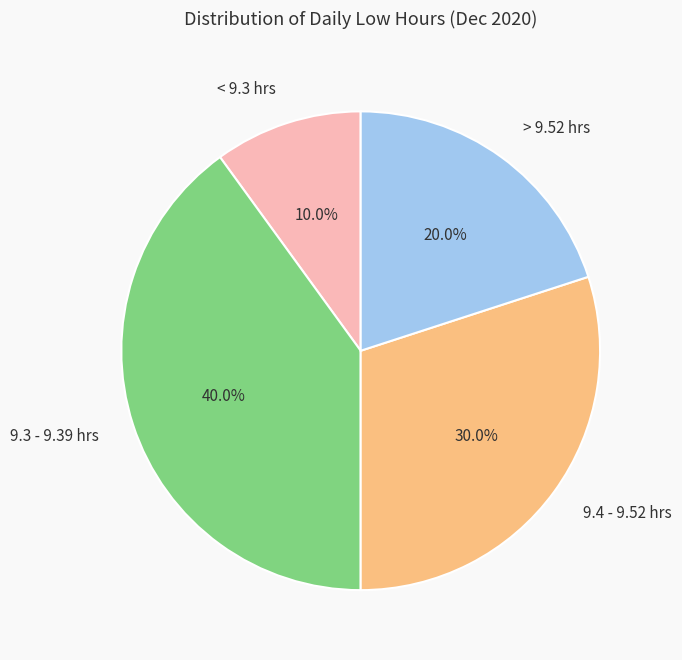

What is the smallest slice in the pie chart?

< 9.3 hrs